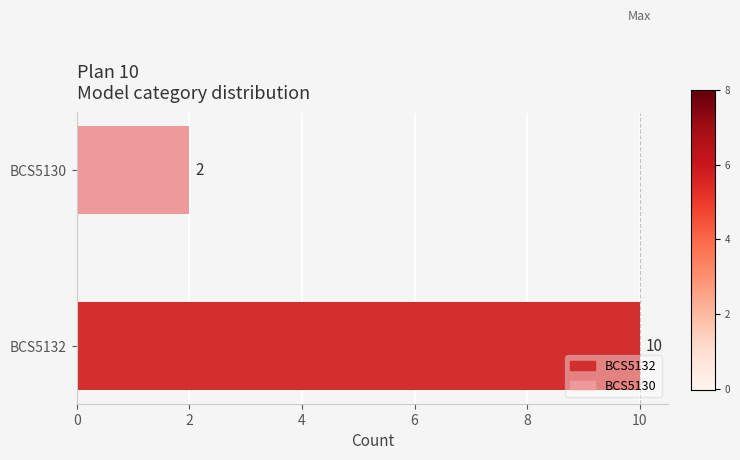

What is the maximum value shown in the chart?

10